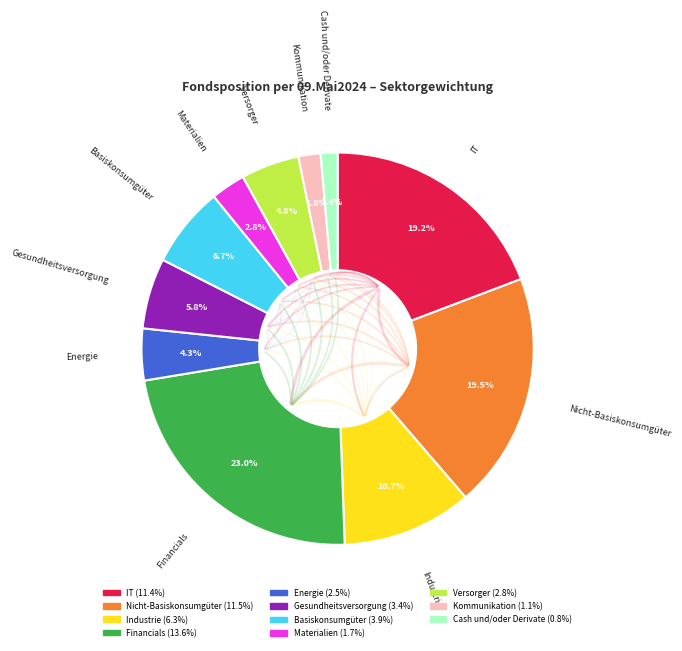

What is the largest slice in the pie chart?

Financials